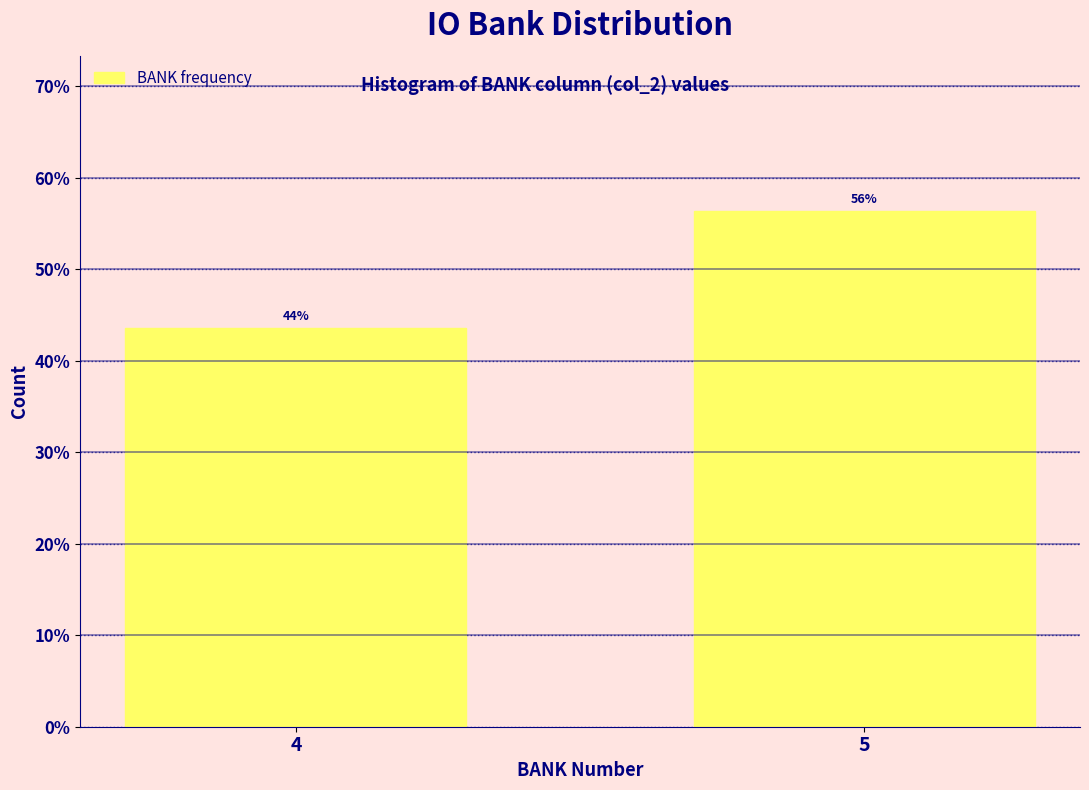

Are the bars horizontal?

No